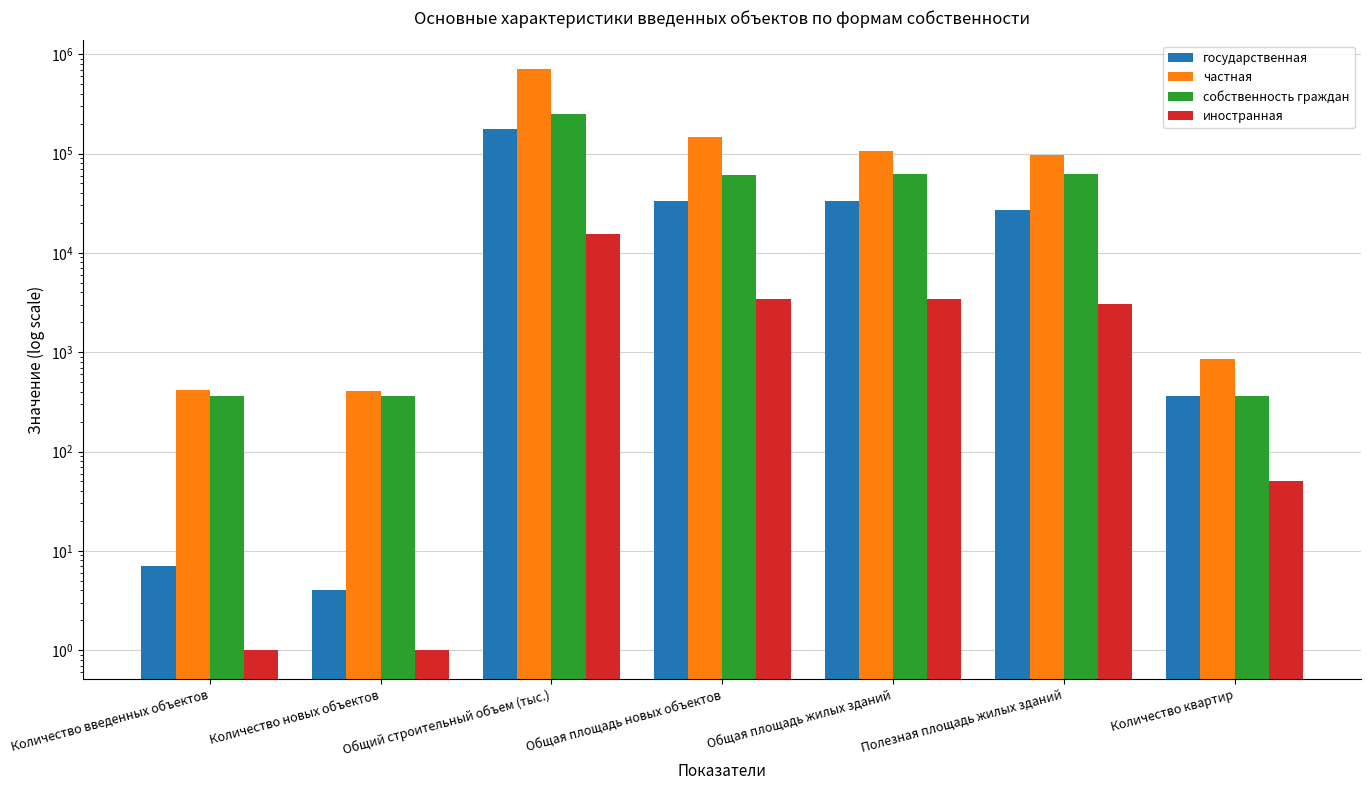

List the labels in order of иностранная value, largest first.

Общий строительный объем (тыс.), Общая площадь новых объектов, Общая площадь жилых зданий, Полезная площадь жилых зданий, Количество квартир, Количество введенных объектов, Количество новых объектов